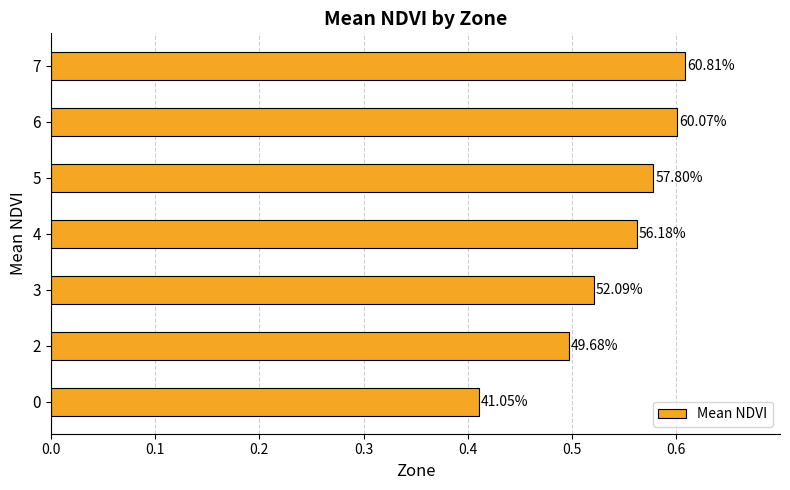

Does the chart contain any negative values?

No